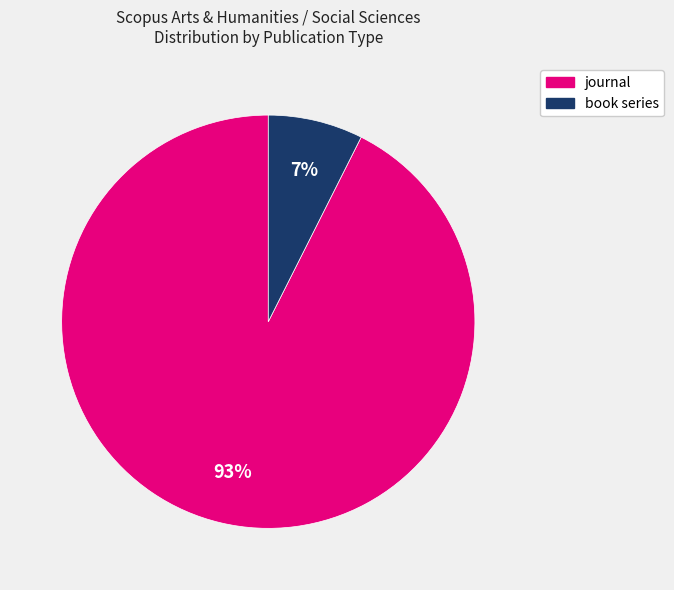

Is it true that journal is 79% of the pie?

False